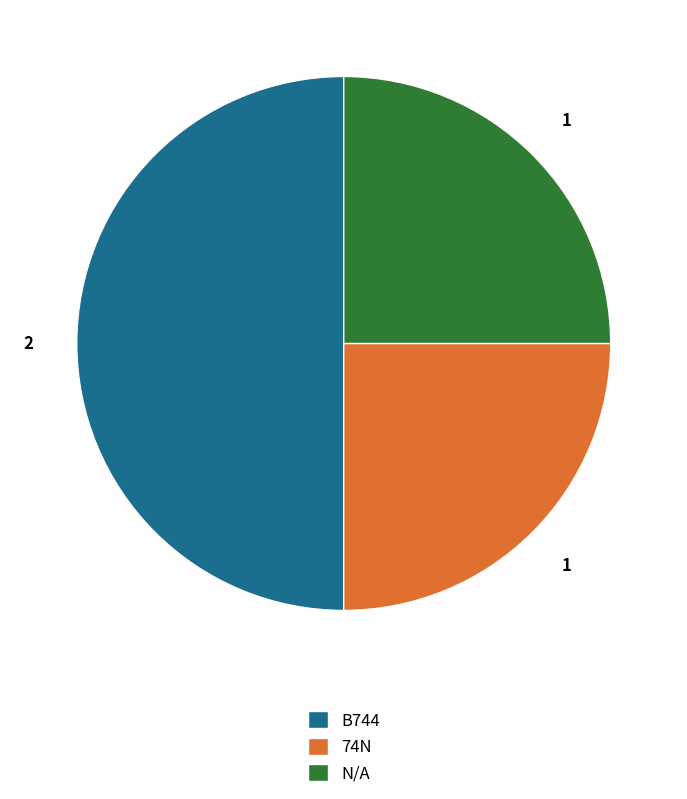

What is the ratio of the value at B744 to the value at 74N?

2.0